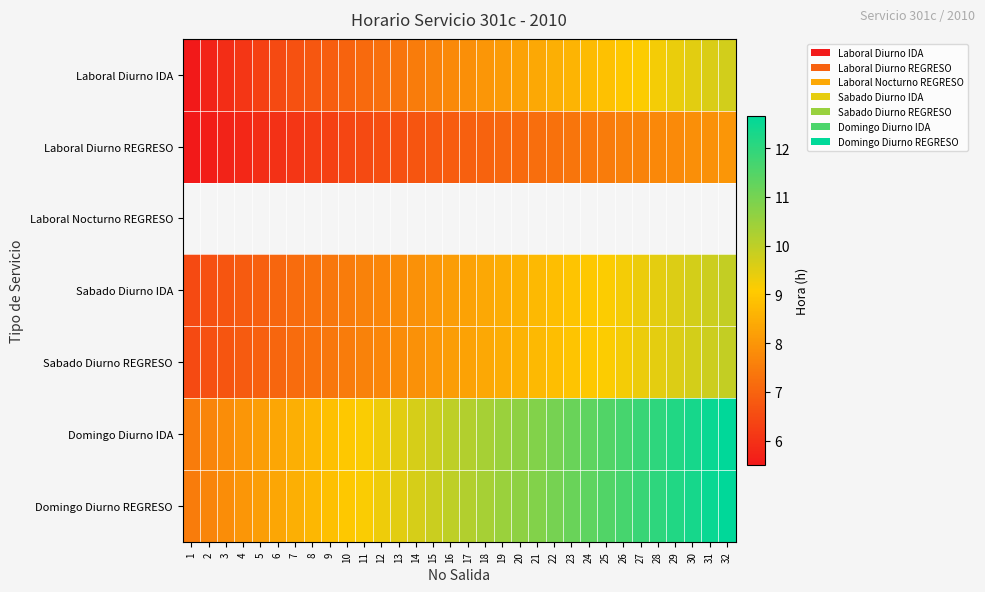

What is the average value of the Domingo Diurno IDA series?

10.1